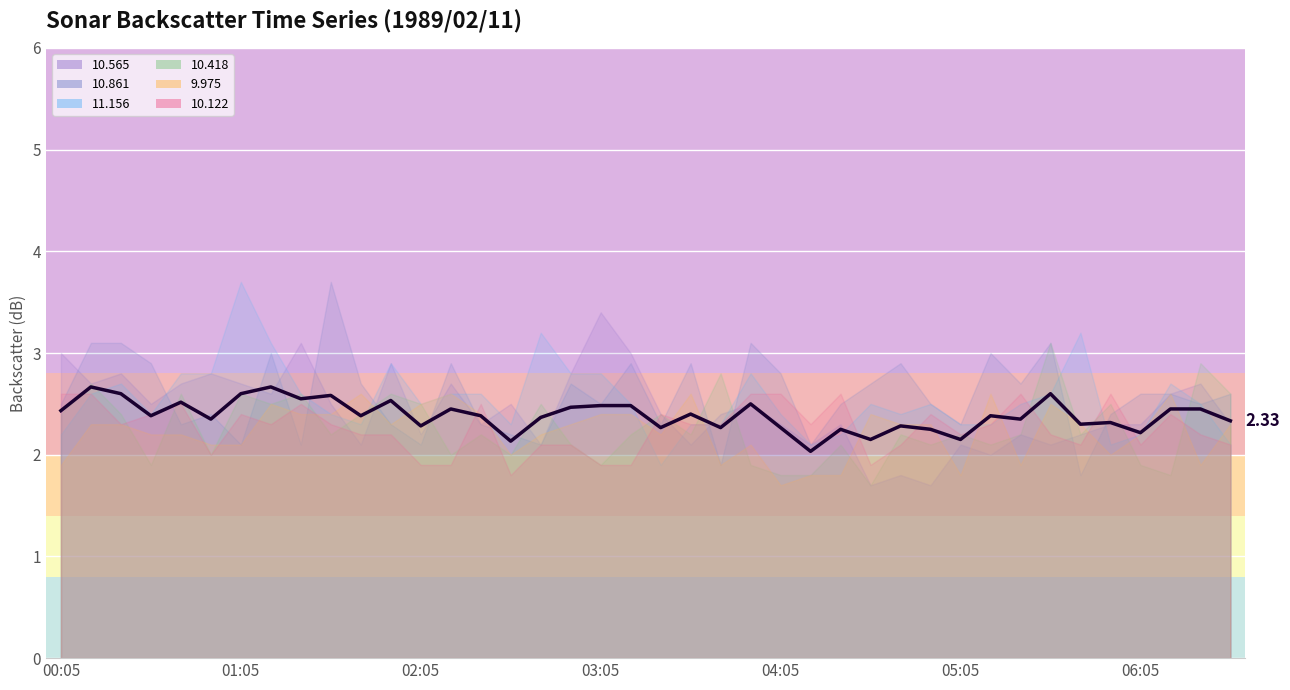

What is the difference between the maximum and minimum values?

0.6